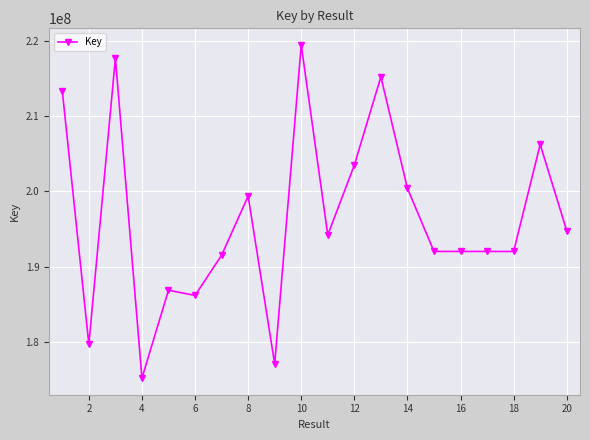

What is the value of the 10th point from the left?

219481434